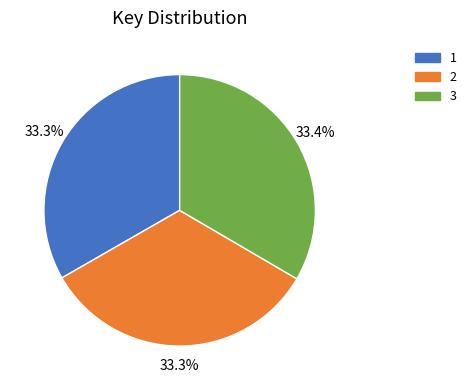

Is it true that 2 is 25% of the pie?

False